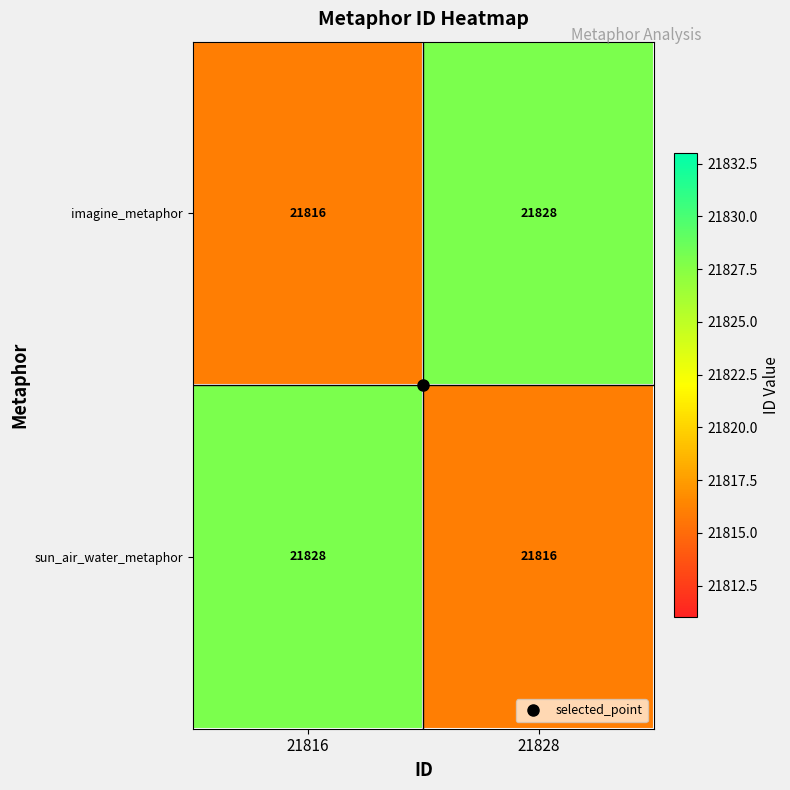

How many distinct data groups are displayed?

2